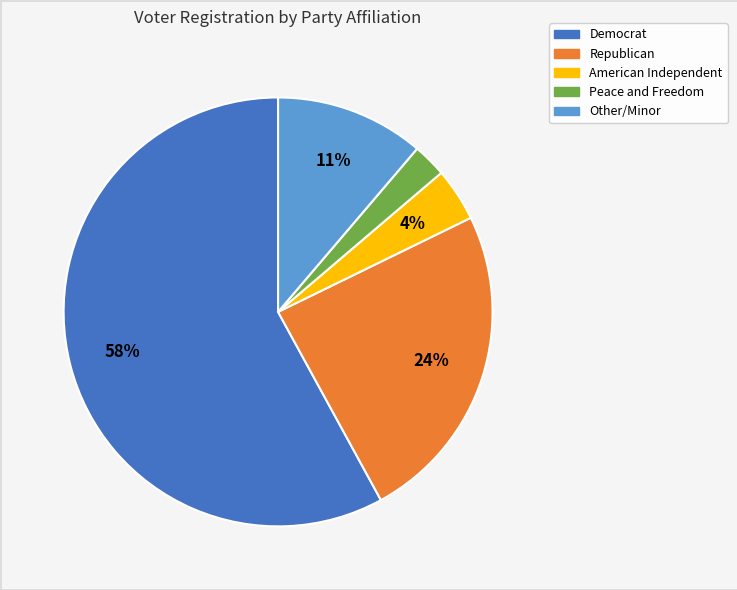

Does any single category account for the majority?

Yes